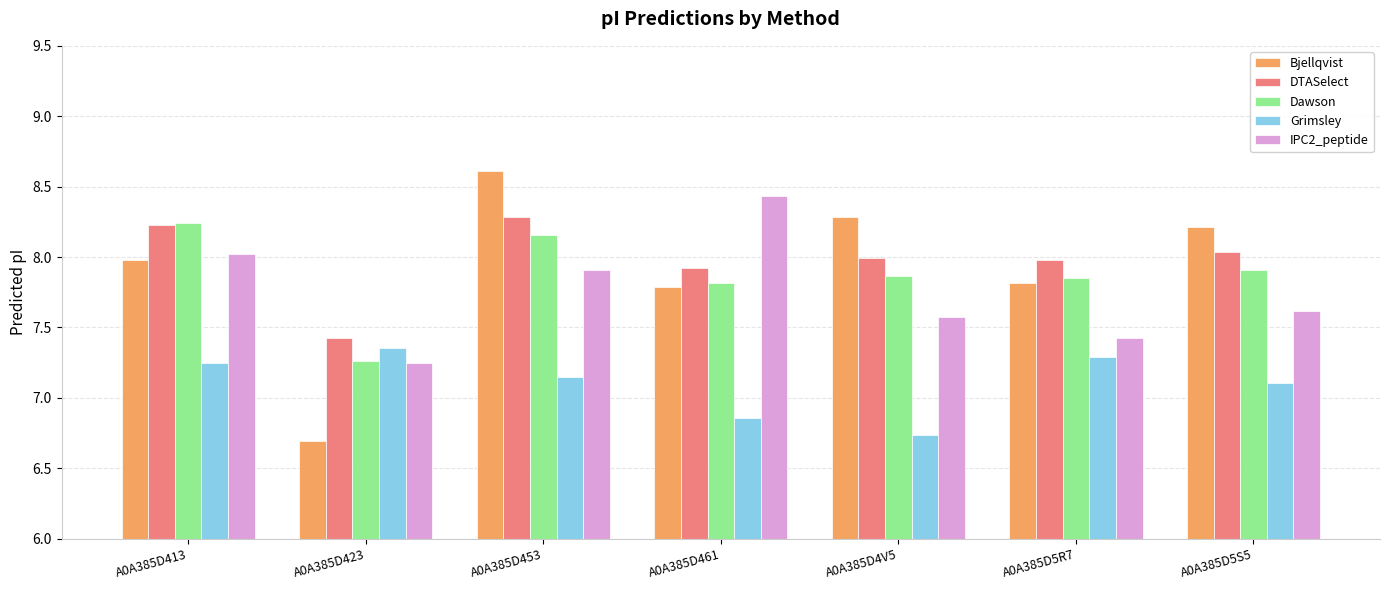

Which series has the largest total across all categories?

DTASelect